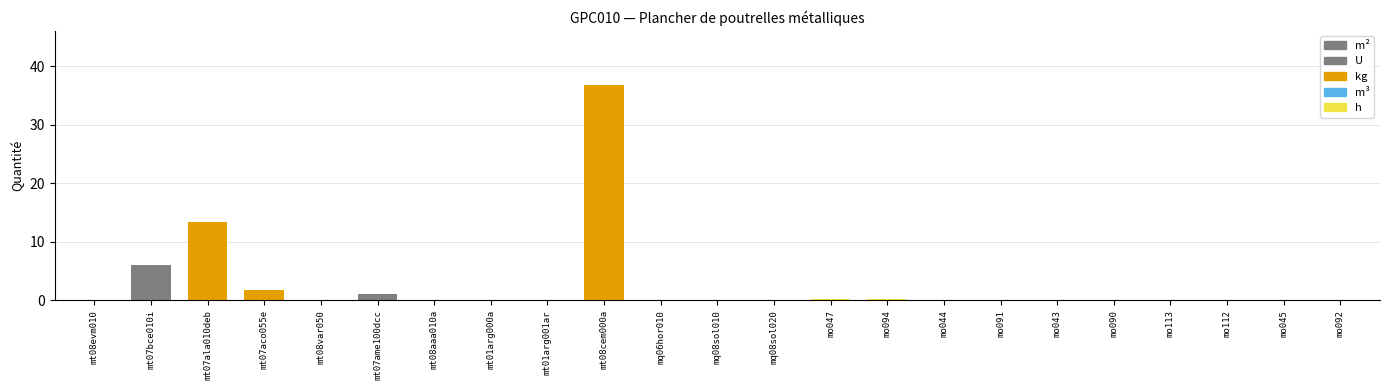

Where is the data nearest to the value 18?

mt07ala010deb